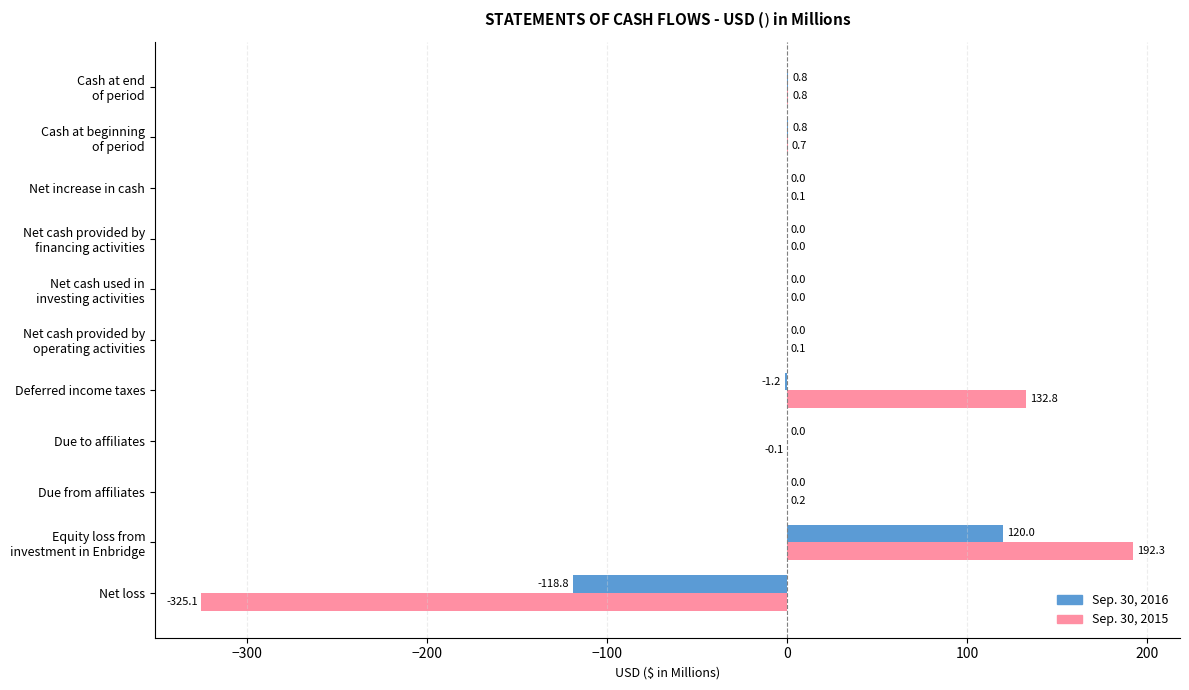

What is the greatest value displayed?

192.3